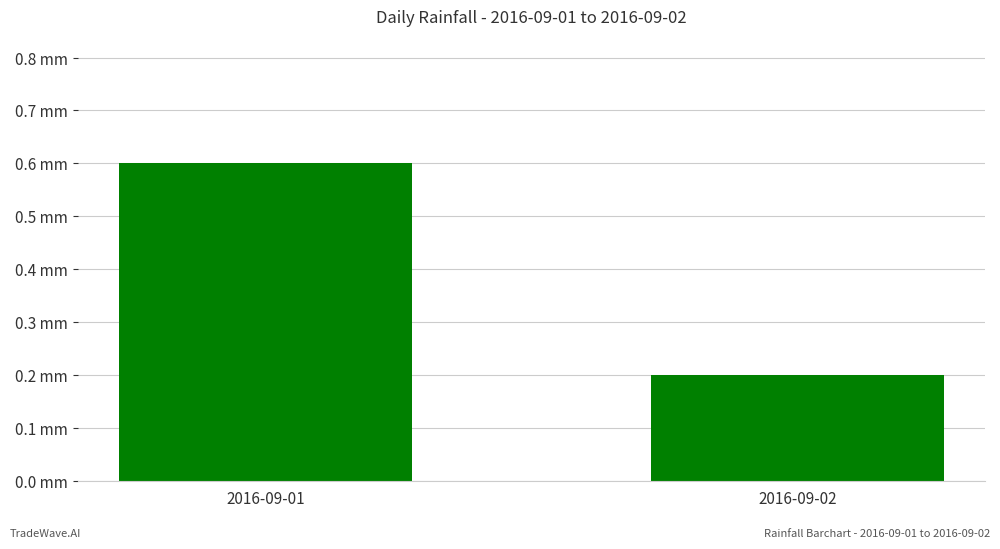

Reading left to right, list all the values displayed in this chart.

2016-09-01=0.6	2016-09-02=0.2